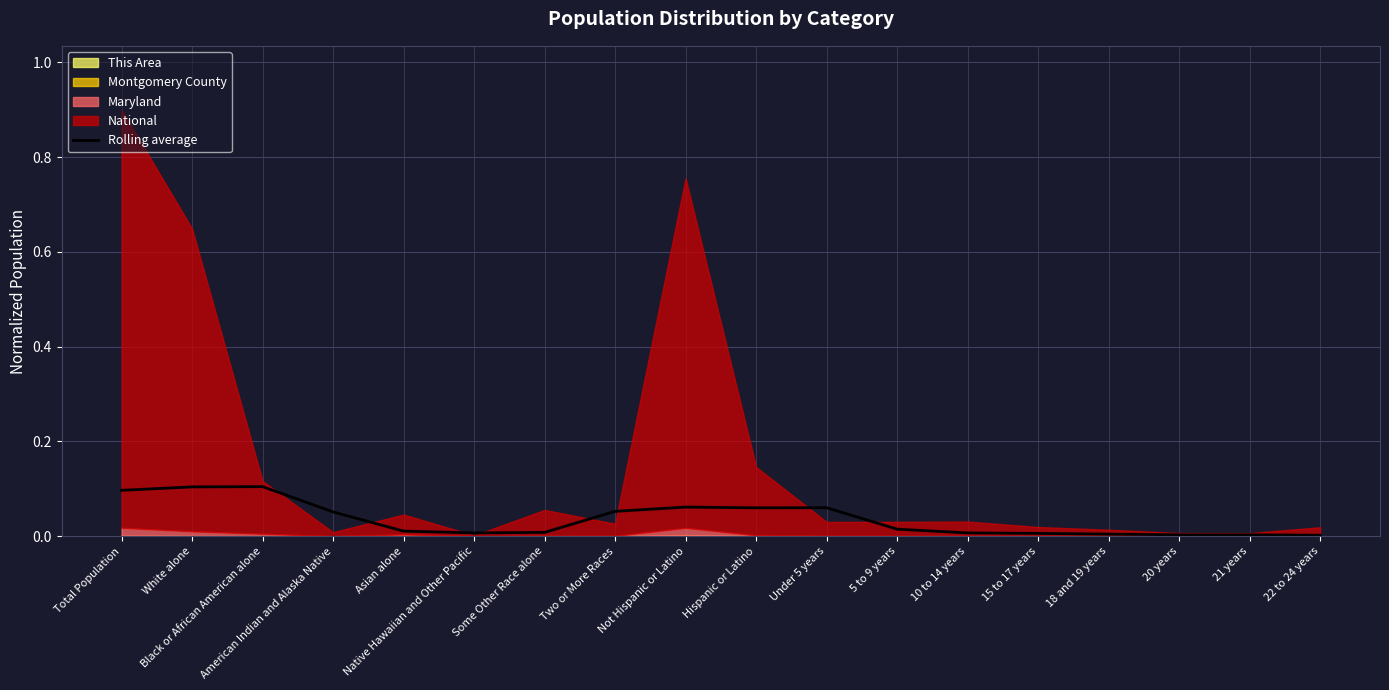

Does the chart have visible grid lines?

Yes